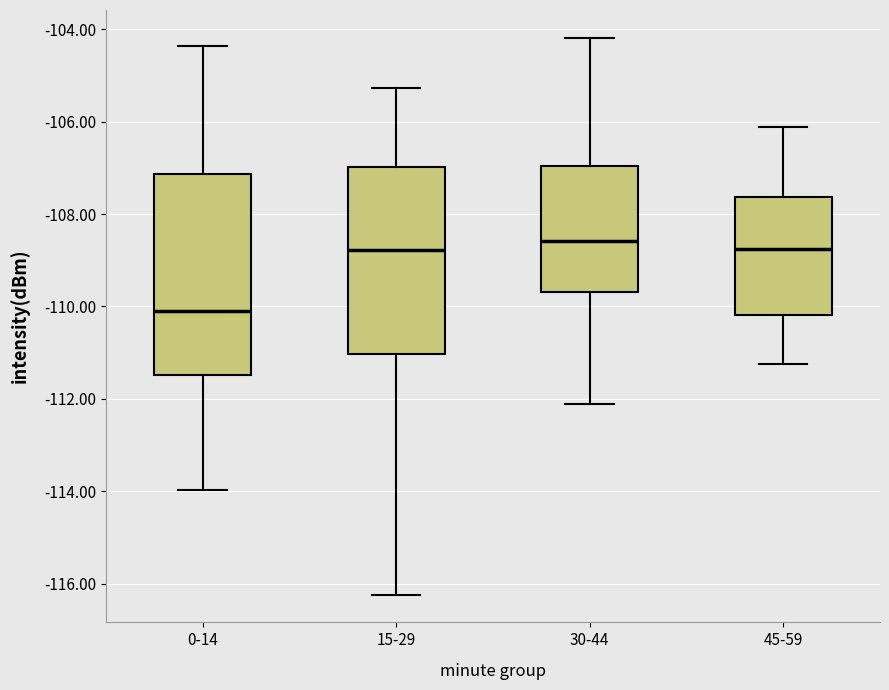

Reading left to right, transcribe this box plot: for each box, give where its median line is, the range the box spans, and where its two whiskers end, as read against the y-axis. The values are not printed on the chart, so give them approximately, as read against the axis.

0-14: median -110.0, box -111.4 to -107.2, whiskers -114.0 to -104.4
15-29: median -108.8, box -111.0 to -107.0, whiskers -116.2 to -105.2
30-44: median -108.6, box -109.6 to -107.0, whiskers -112.2 to -104.2
45-59: median -108.8, box -110.2 to -107.6, whiskers -111.2 to -106.2